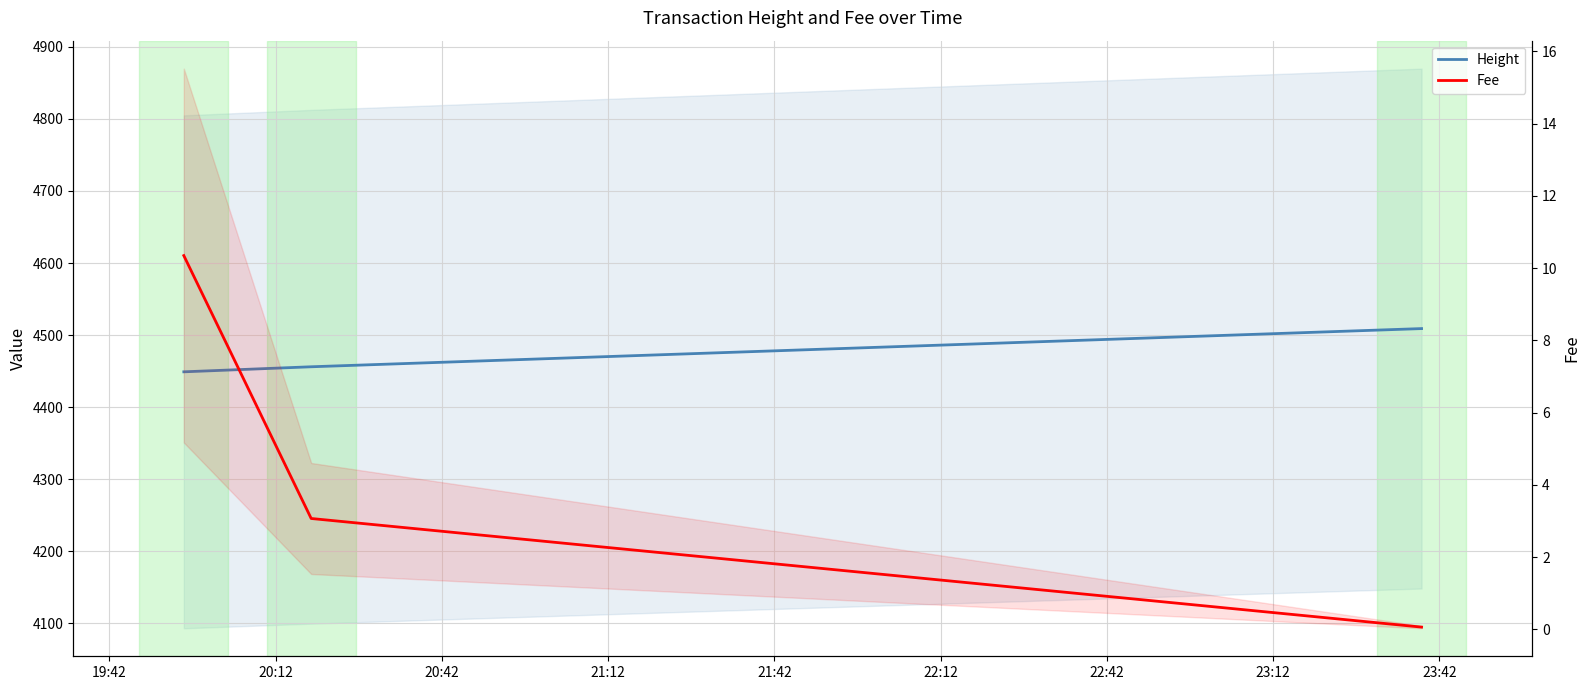

Which series has the widest spread of values?

Height